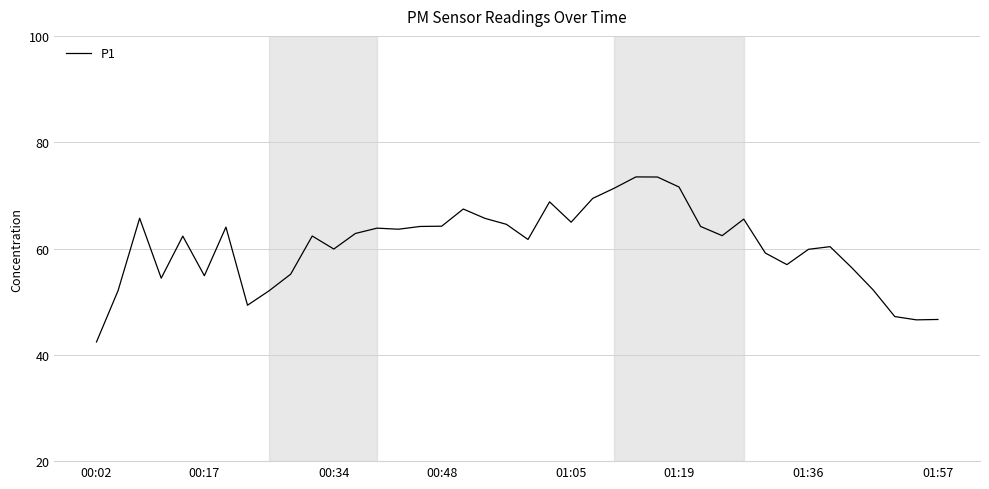

What is the greatest value displayed?

73.5